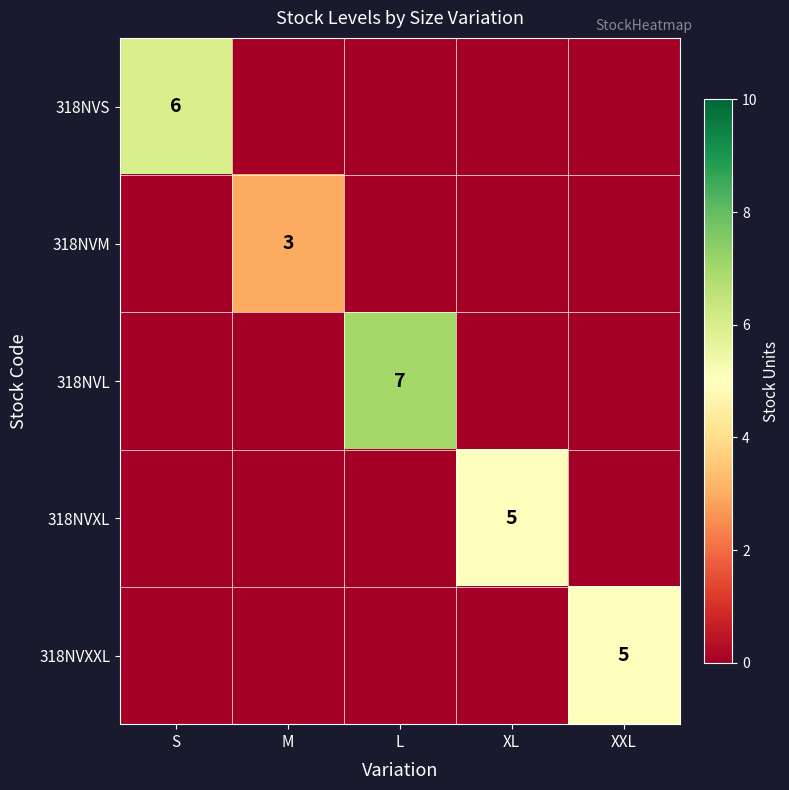

Which category has the highest value in the 318NVXXL series?

XXL